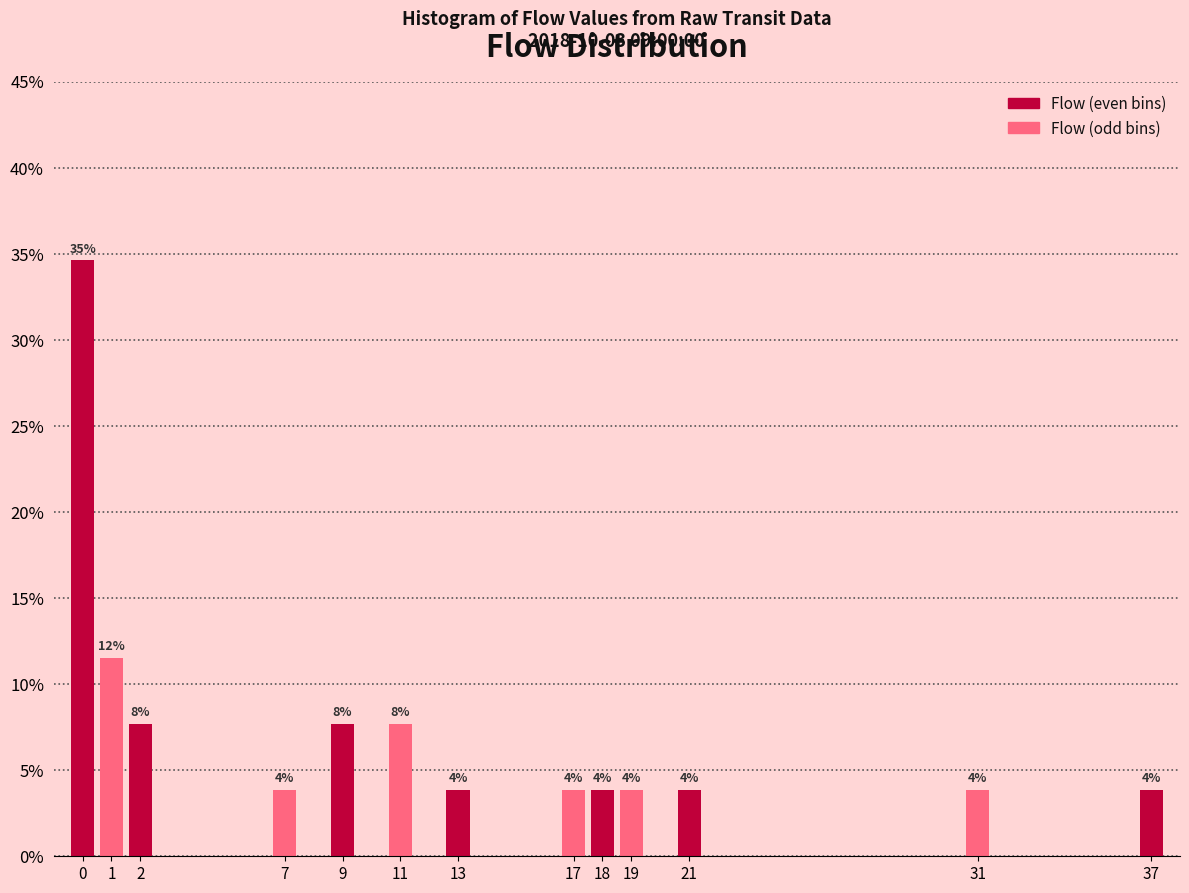

Does the chart contain any negative values?

No